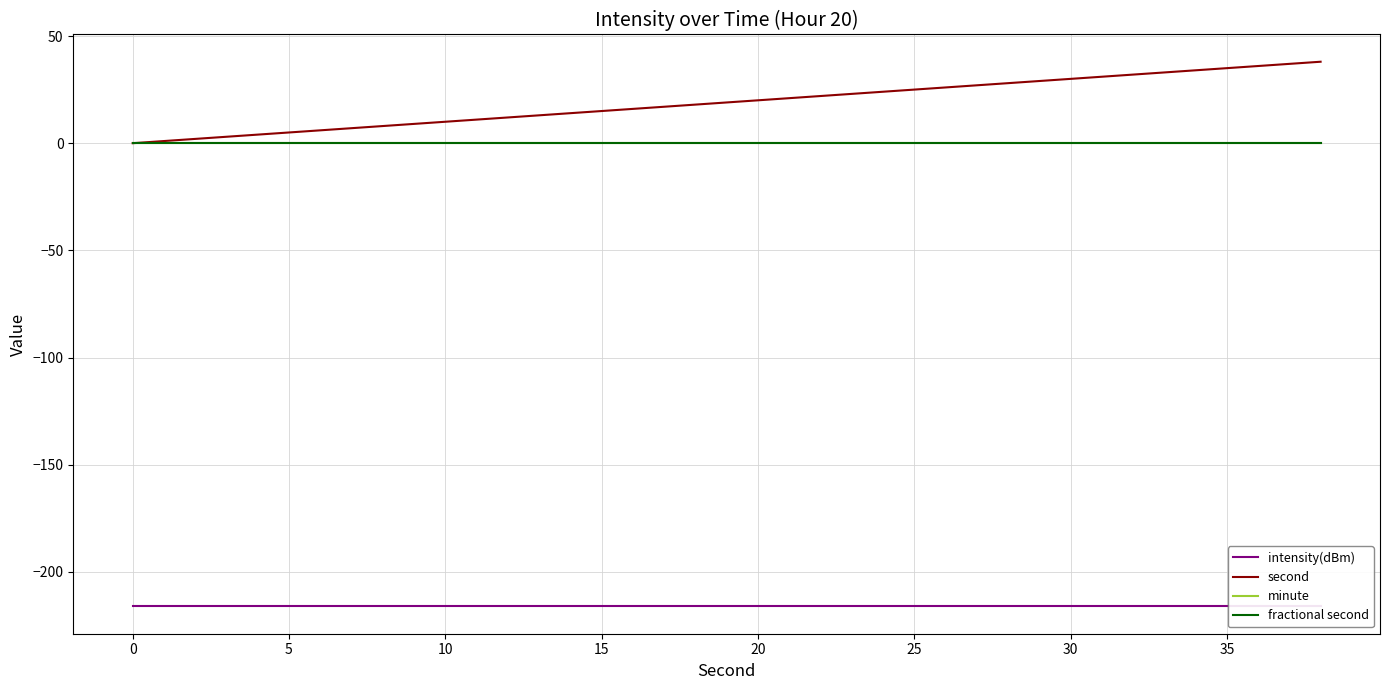

True or false: fractional second and second intersect in this chart.

False